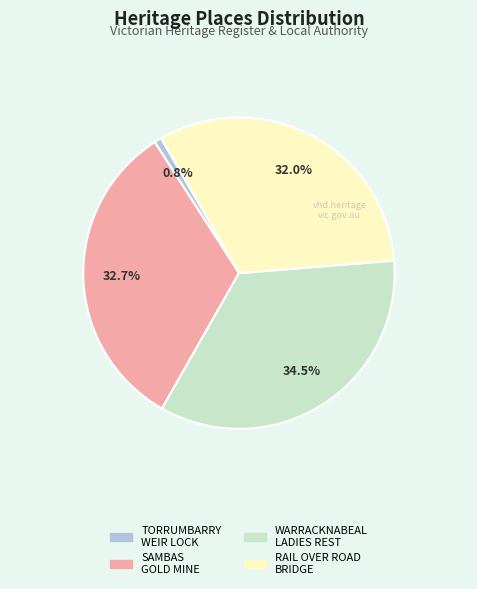

Is there a majority slice in this chart?

No